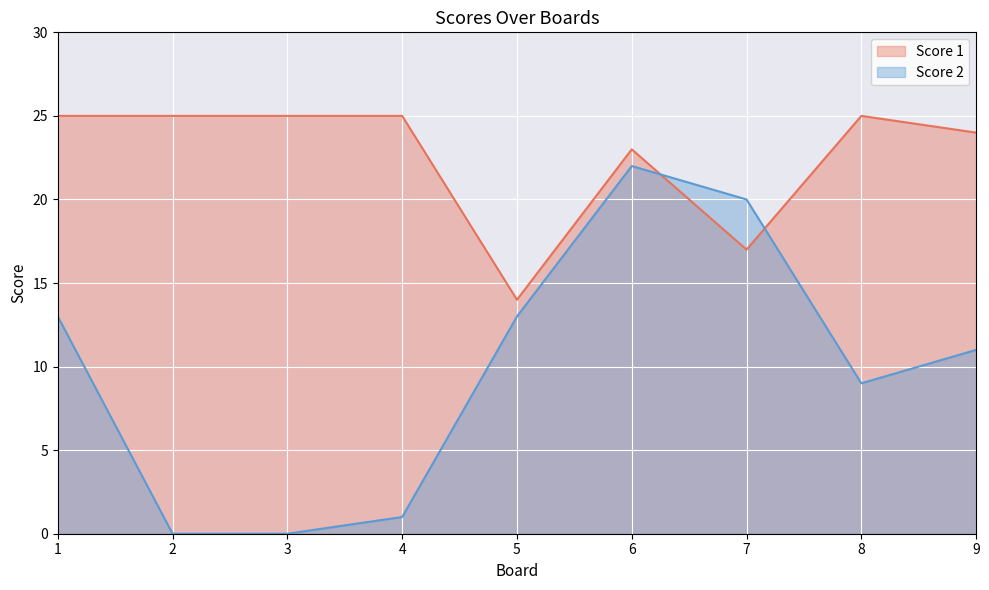

How many times do Score 2 and Score 1 cross each other?

2